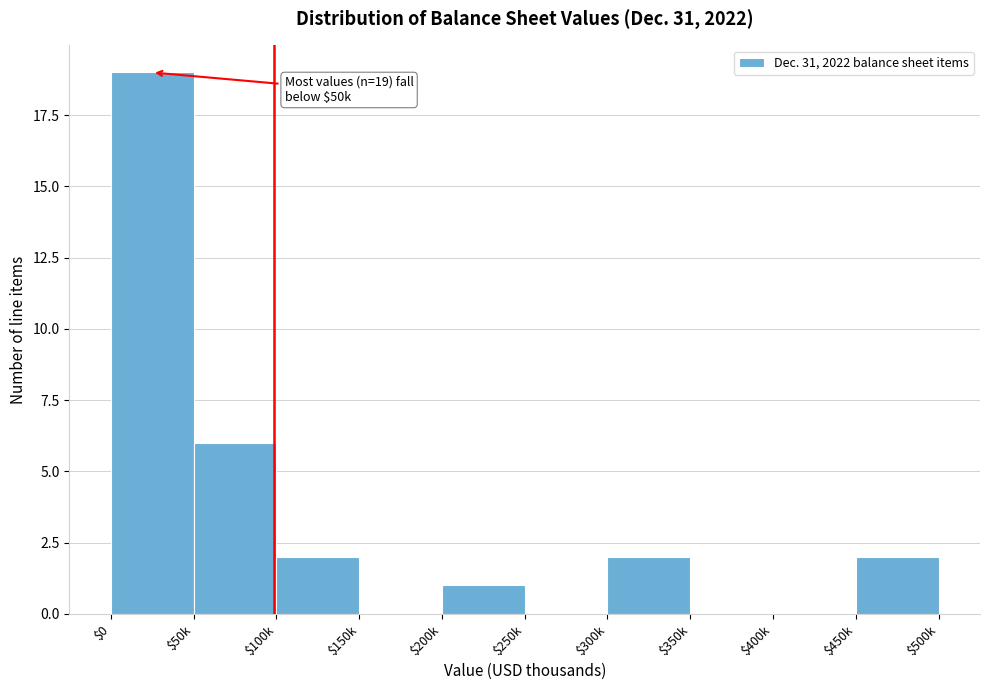

What is the sum of all values?

32